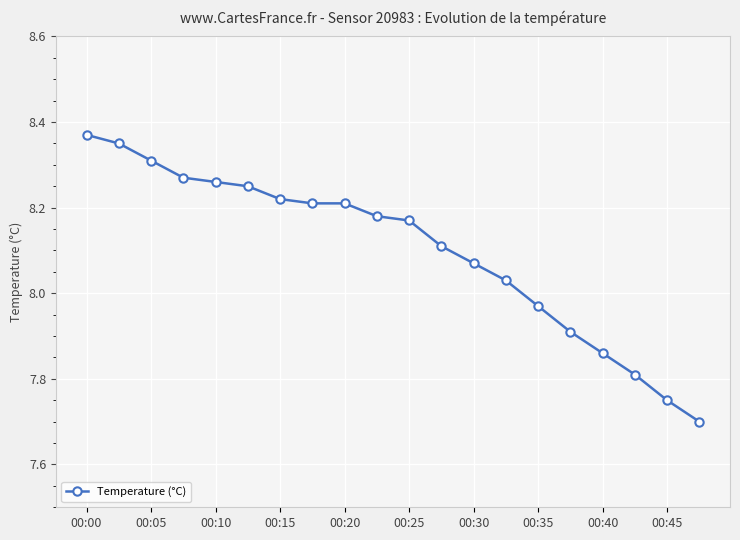

What is the minimum value shown in the chart?

7.7